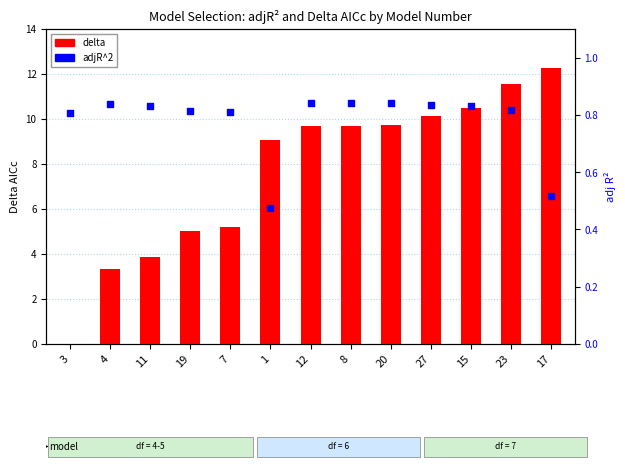

What is the total value across all series at 17?

12.8